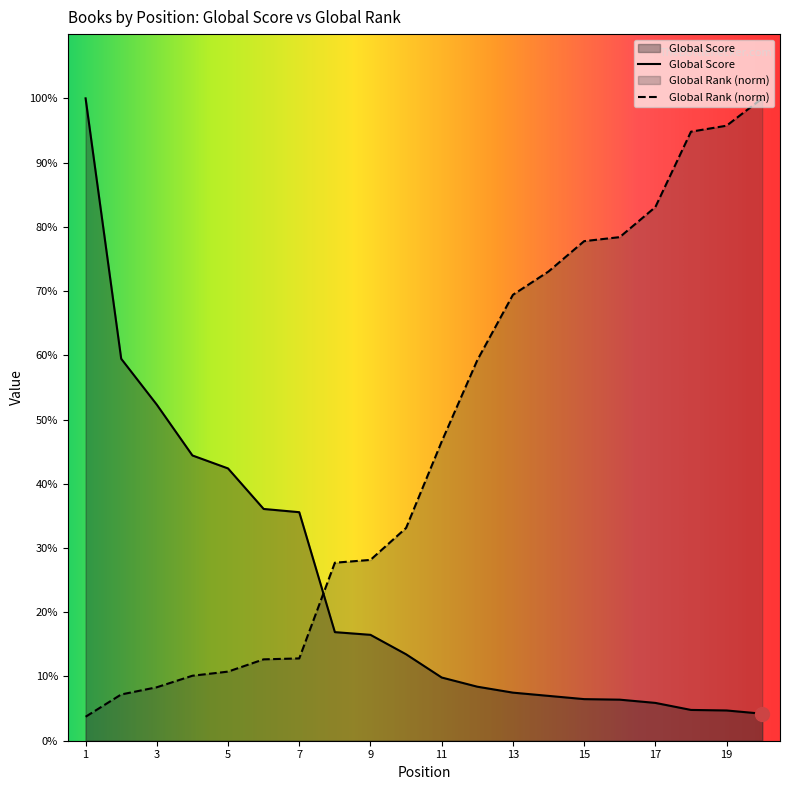

Which series reaches the maximum Y coordinate?

Global Score